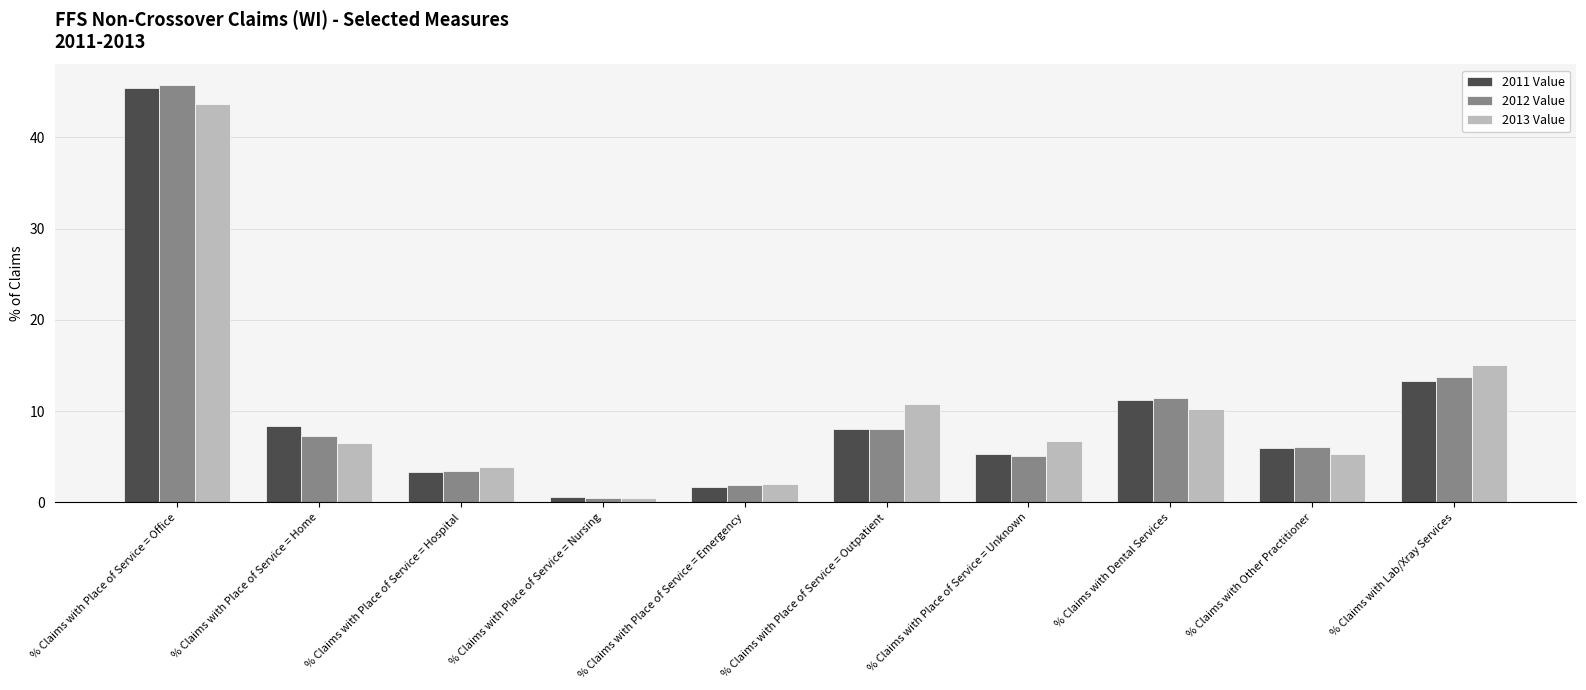

Reading left to right, transcribe all the data shown in this chart.

2011 Value: % Claims with Place of Service = Office=45.5	% Claims with Place of Service = Home=8.4	% Claims with Place of Service = Hospital=3.4	% Claims with Place of Service = Nursing=0.5	% Claims with Place of Service = Emergency=1.7	% Claims with Place of Service = Outpatient=8.1	% Claims with Place of Service = Unknown=5.3	% Claims with Dental Services=11.3	% Claims with Other Practitioner=5.9	% Claims with Lab/Xray Services=13.3
2012 Value: % Claims with Place of Service = Office=45.7	% Claims with Place of Service = Home=7.2	% Claims with Place of Service = Hospital=3.4	% Claims with Place of Service = Nursing=0.5	% Claims with Place of Service = Emergency=1.9	% Claims with Place of Service = Outpatient=8.0	% Claims with Place of Service = Unknown=5.1	% Claims with Dental Services=11.4	% Claims with Other Practitioner=6.0	% Claims with Lab/Xray Services=13.8
2013 Value: % Claims with Place of Service = Office=43.6	% Claims with Place of Service = Home=6.5	% Claims with Place of Service = Hospital=3.8	% Claims with Place of Service = Nursing=0.4	% Claims with Place of Service = Emergency=2.0	% Claims with Place of Service = Outpatient=10.8	% Claims with Place of Service = Unknown=6.7	% Claims with Dental Services=10.2	% Claims with Other Practitioner=5.3	% Claims with Lab/Xray Services=15.1